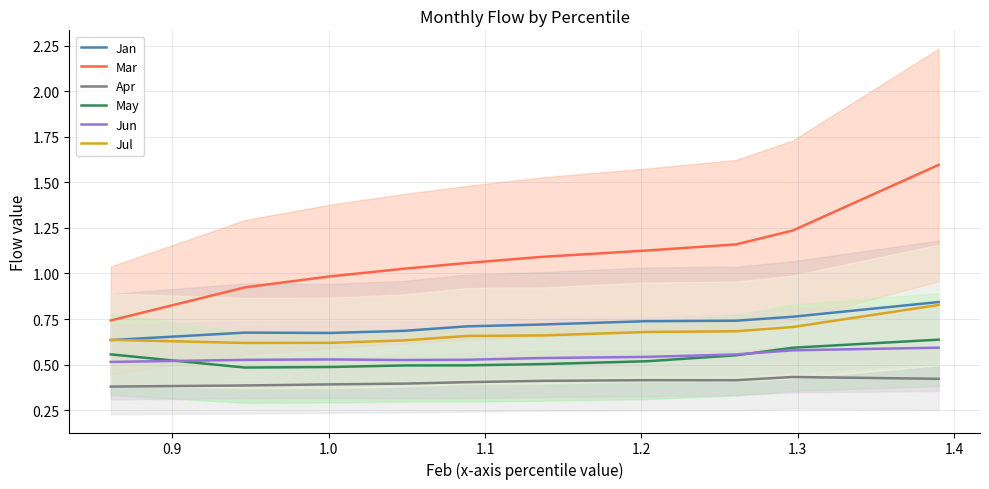

True or false: Jul and Apr cross at least once.

False